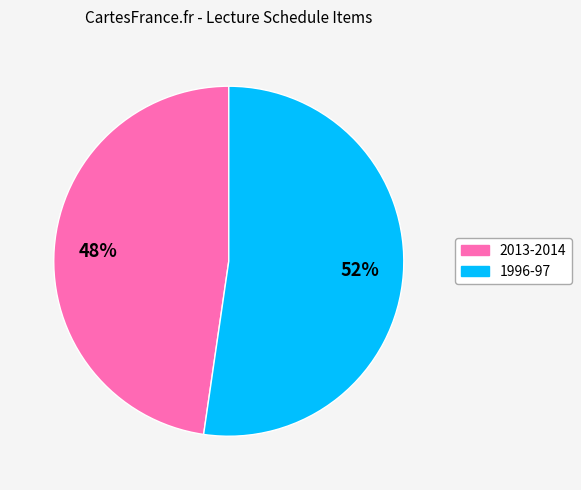

To the nearest percent, what is the average slice percentage?

50%